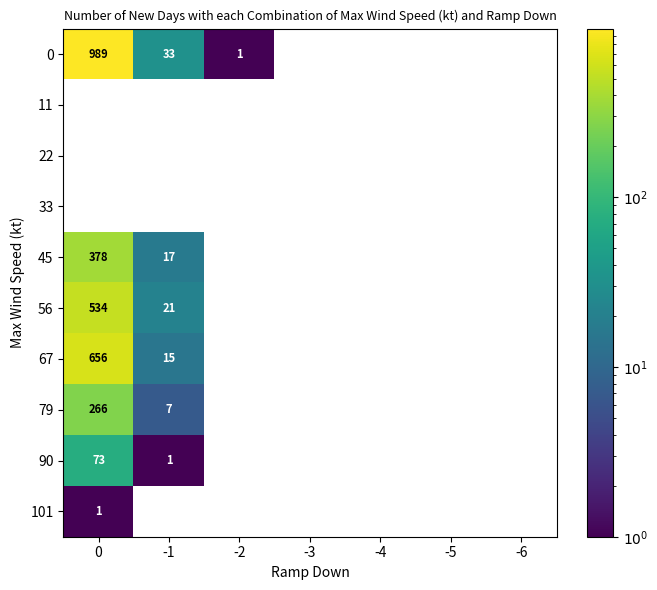

How many series are shown in this chart?

10